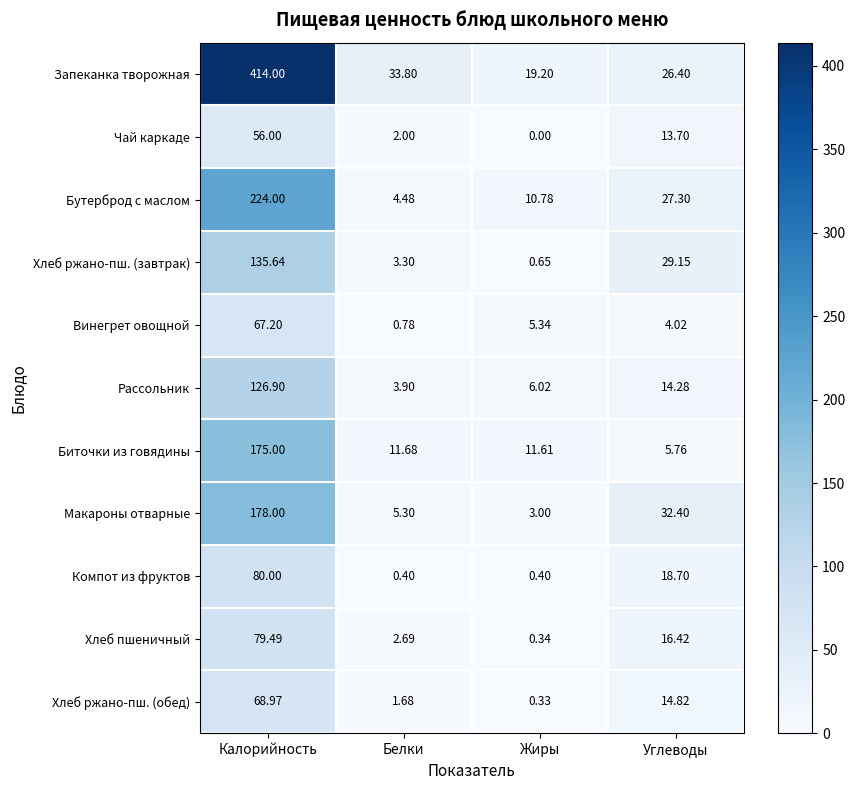

Is the value of Чай каркаде at Калорийность greater than the value of Макароны отварные at Углеводы?

Yes